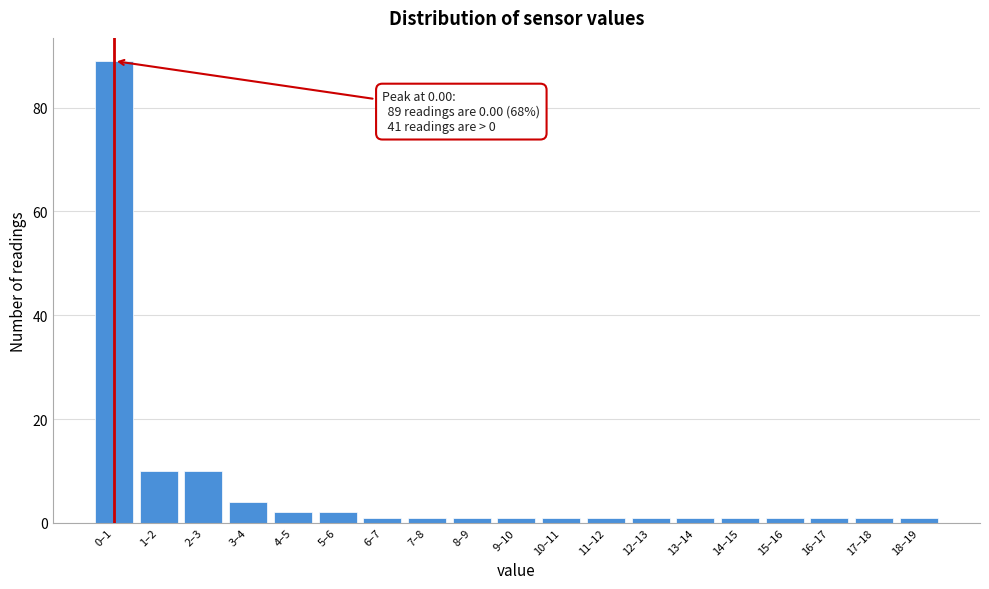

Reading left to right, extract all data points from this chart.

0–1=89	1–2=10	2–3=10	3–4=4	4–5=2	5–6=2	6–7=1	7–8=1	8–9=1	9–10=1	10–11=1	11–12=1	12–13=1	13–14=1	14–15=1	15–16=1	16–17=1	17–18=1	18–19=1